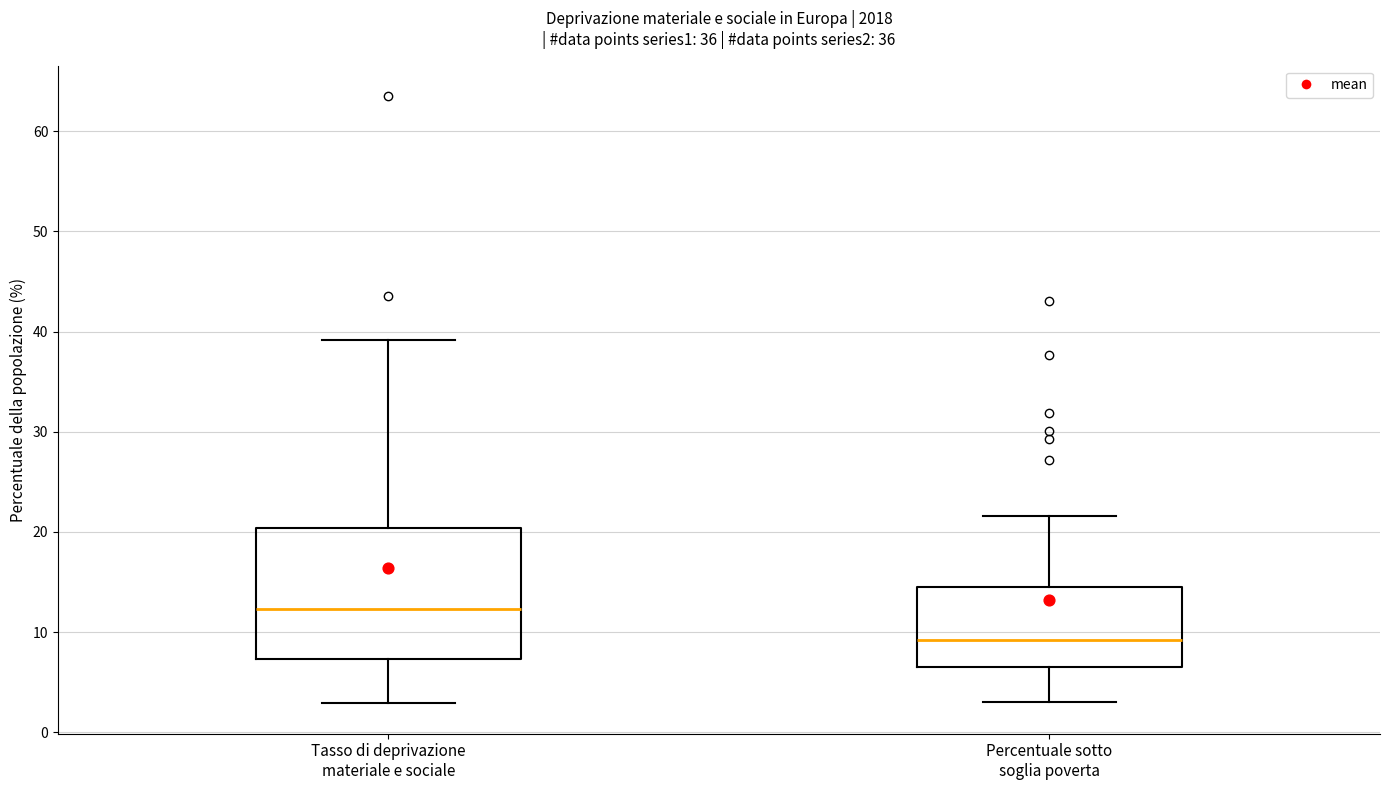

Where is the upper edge of the box for Percentuale sotto soglia poverta on the y-axis? The values are not printed on the chart, so give them approximately, as read against the axis.

14